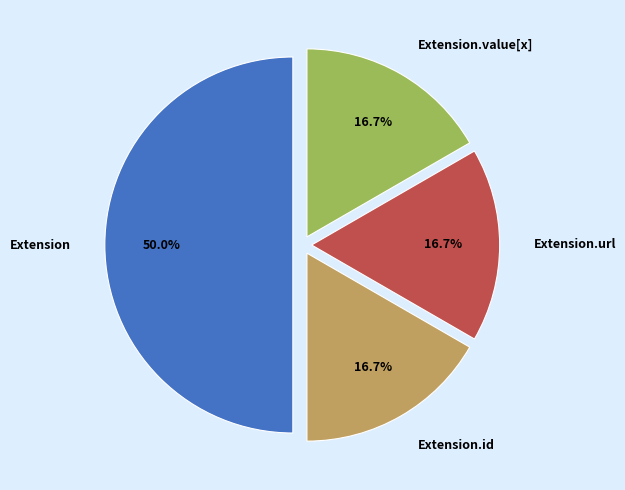

Is the sum of Extension.url and Extension greater than half?

Yes